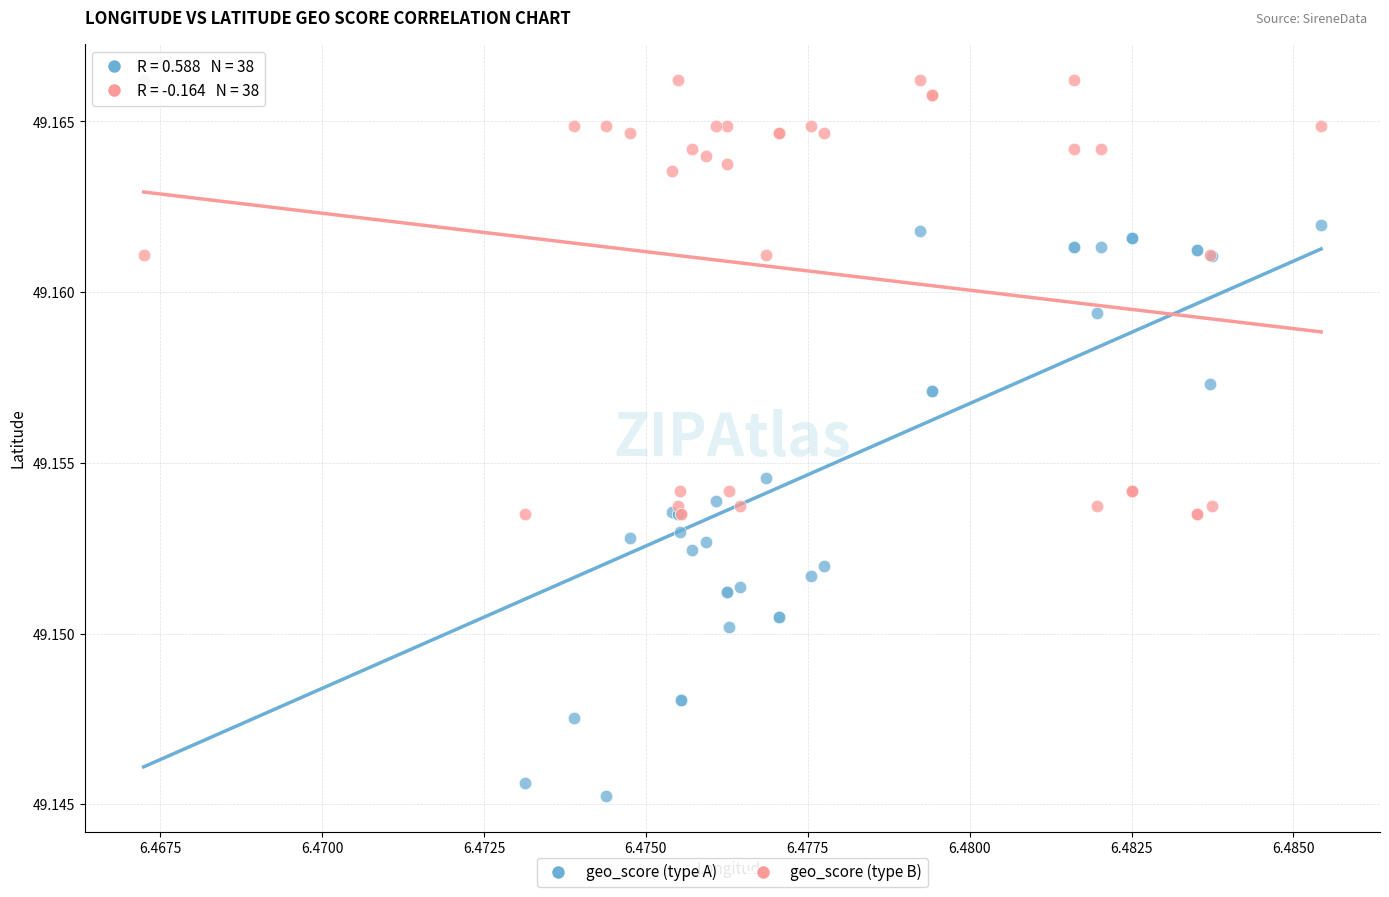

Which series contains the lowest Y value?

geo_score (type A)